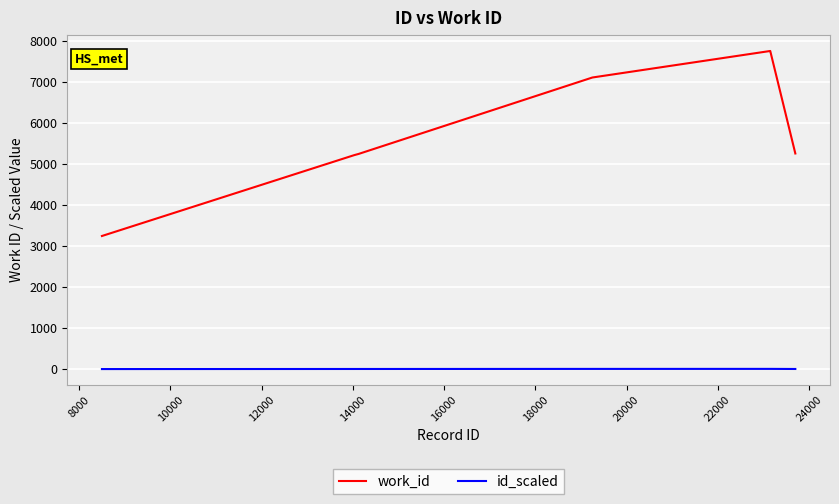

True or false: id_scaled and work_id cross at least once.

False